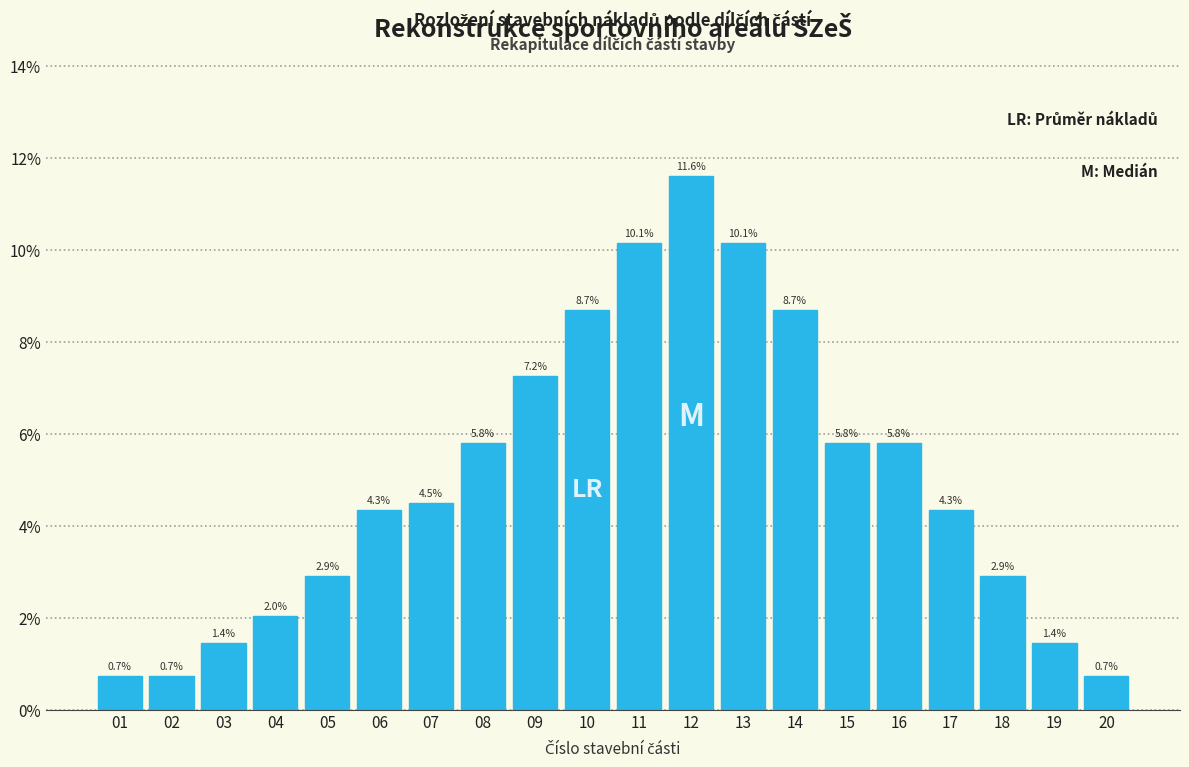

Reading left to right, extract all data points from this chart.

01=0.7	02=0.7	03=1.4	04=2.0	05=2.9	06=4.3	07=4.5	08=5.8	09=7.2	10=8.7	11=10.1	12=11.6	13=10.1	14=8.7	15=5.8	16=5.8	17=4.3	18=2.9	19=1.4	20=0.7